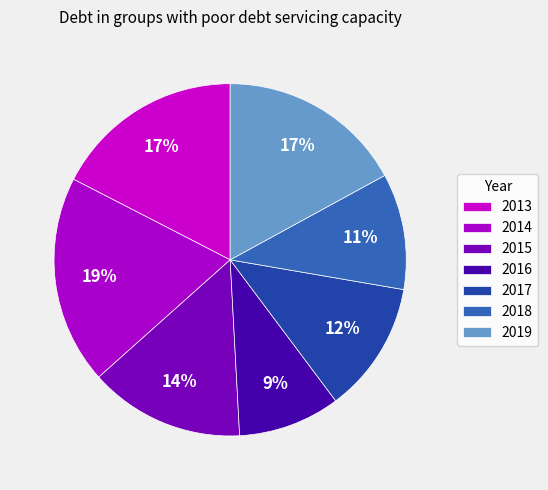

To the nearest percent, what portion does 2017 represent?

12%